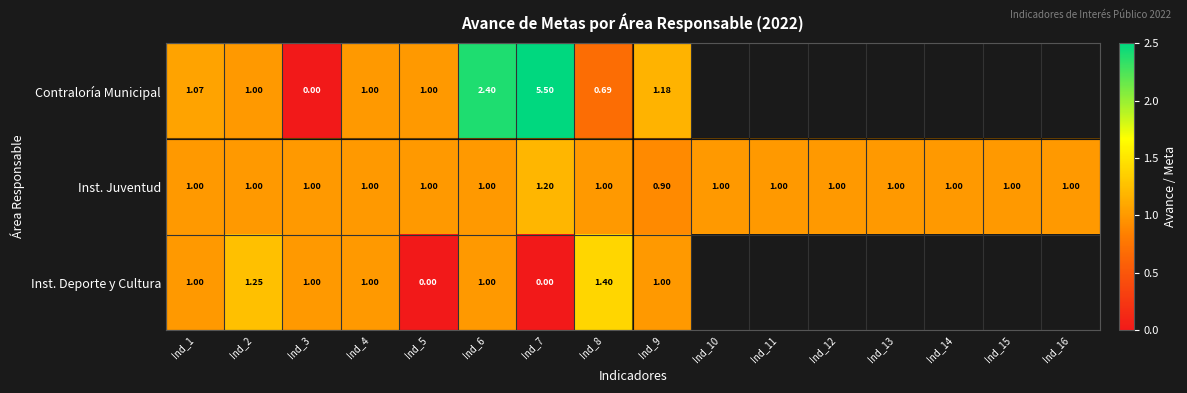

Between Ind_8 and Ind_3, which is larger?

Ind_8